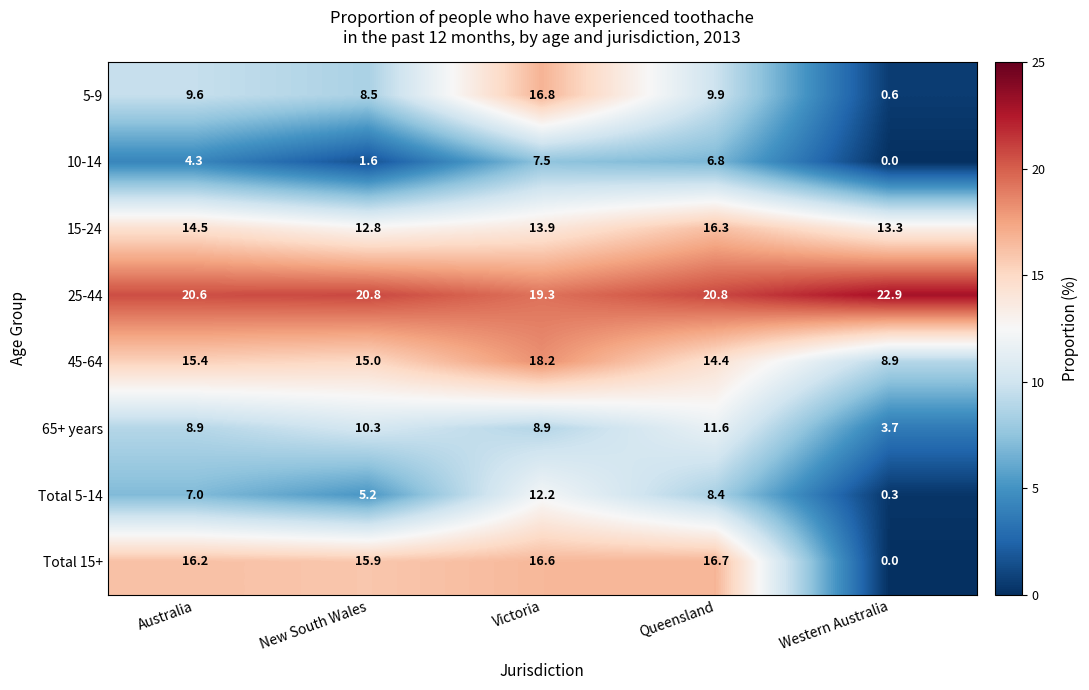

What is the difference between the 15-24 values at New South Wales and Victoria?

1.1